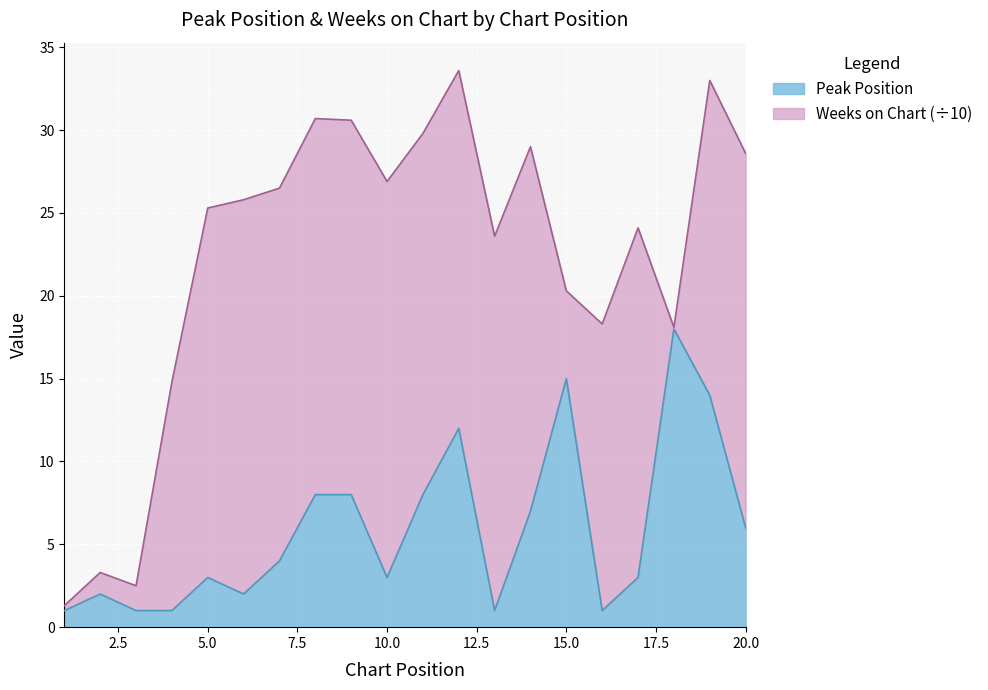

How many interior local valleys (lower than both neighbors) does the data have?

4